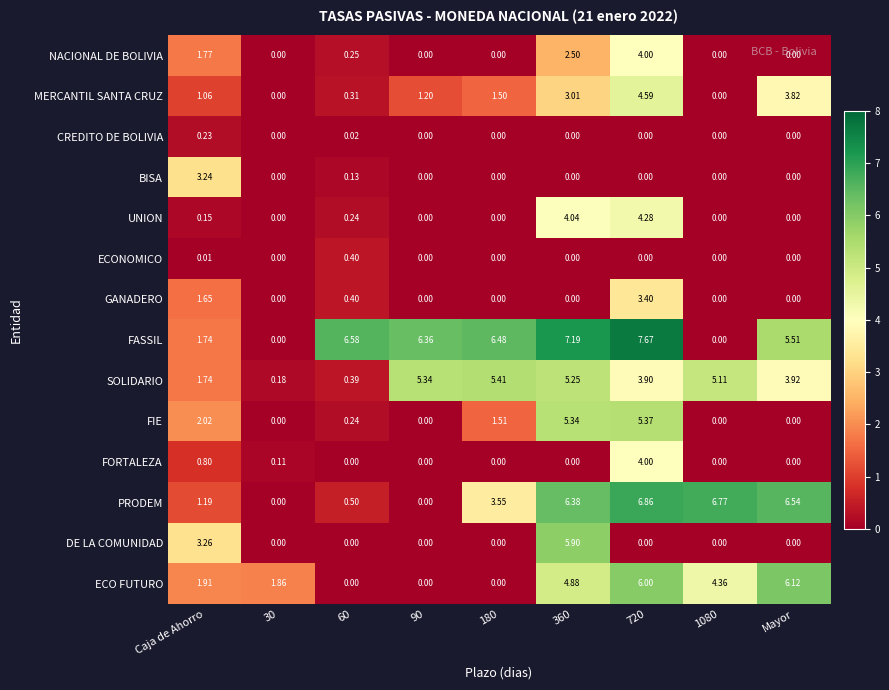

Between 30 and 180, which series saw the biggest shift?

FASSIL